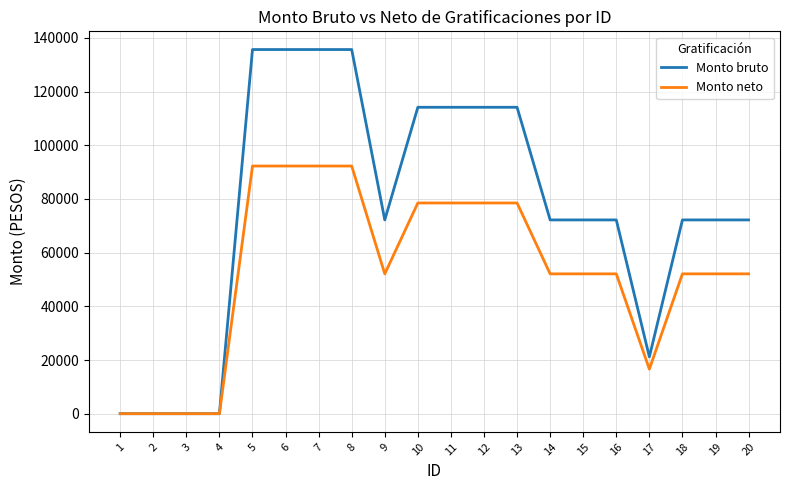

What is the total value across all series at 6?

227953.4